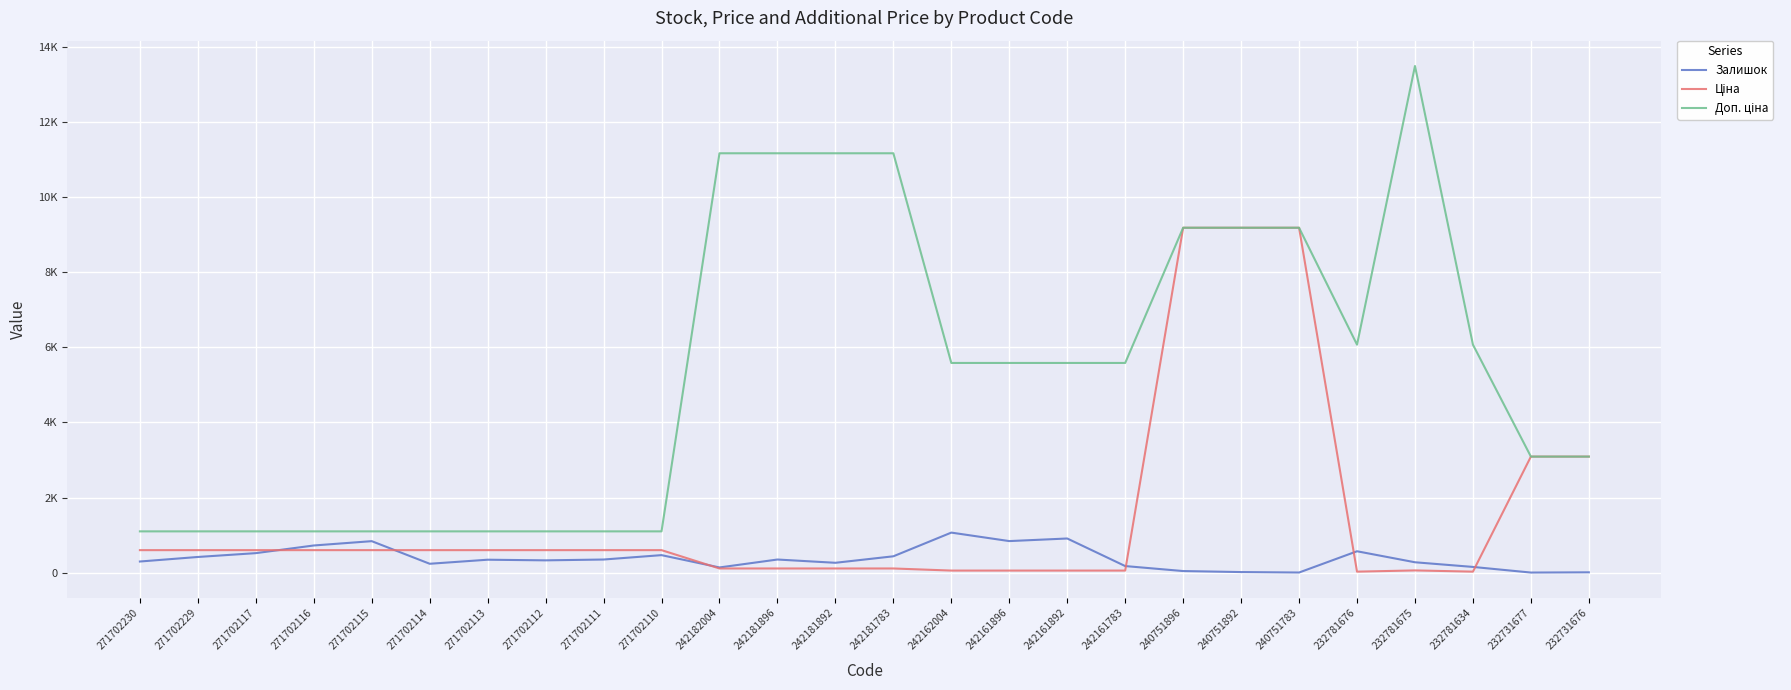

Does the chart have visible grid lines?

Yes